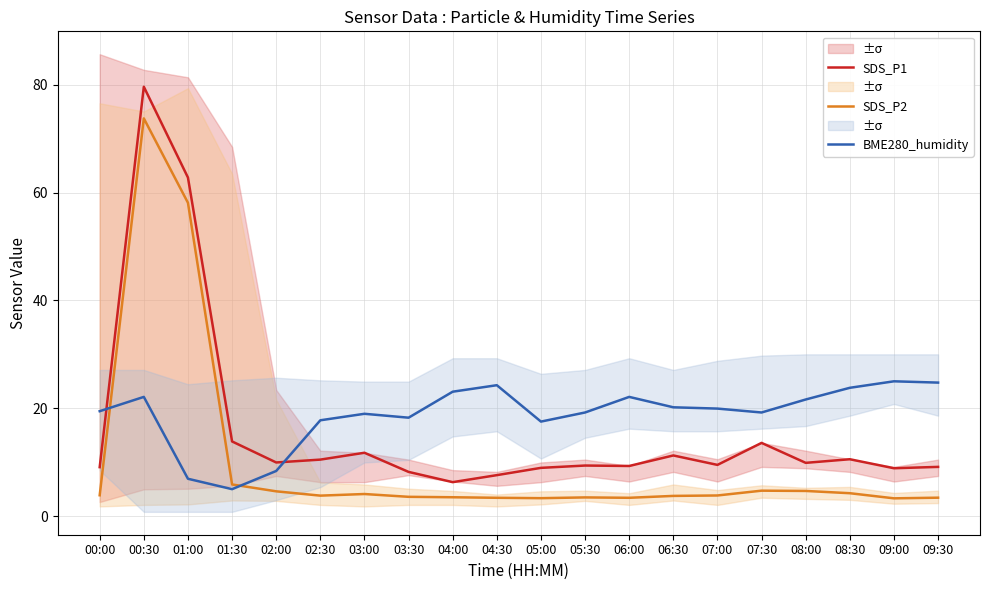

Reading right to left, list all the values displayed in this chart.

SDS_P1: 9.1	8.9	10.6	9.9	13.6	9.5	11.2	9.3	9.4	8.9	7.6	6.3	8.2	11.8	10.5	9.9	13.8	62.8	79.6	9.1
SDS_P2: 3.4	3.3	4.2	4.7	4.7	3.8	3.8	3.4	3.5	3.3	3.4	3.5	3.6	4.1	3.8	4.6	5.9	58.1	73.8	3.9
BME280_humidity: 24.8	25.0	23.8	21.6	19.2	19.9	20.2	22.1	19.2	17.5	24.3	23.1	18.3	19.0	17.8	8.4	5.0	6.9	22.1	19.5